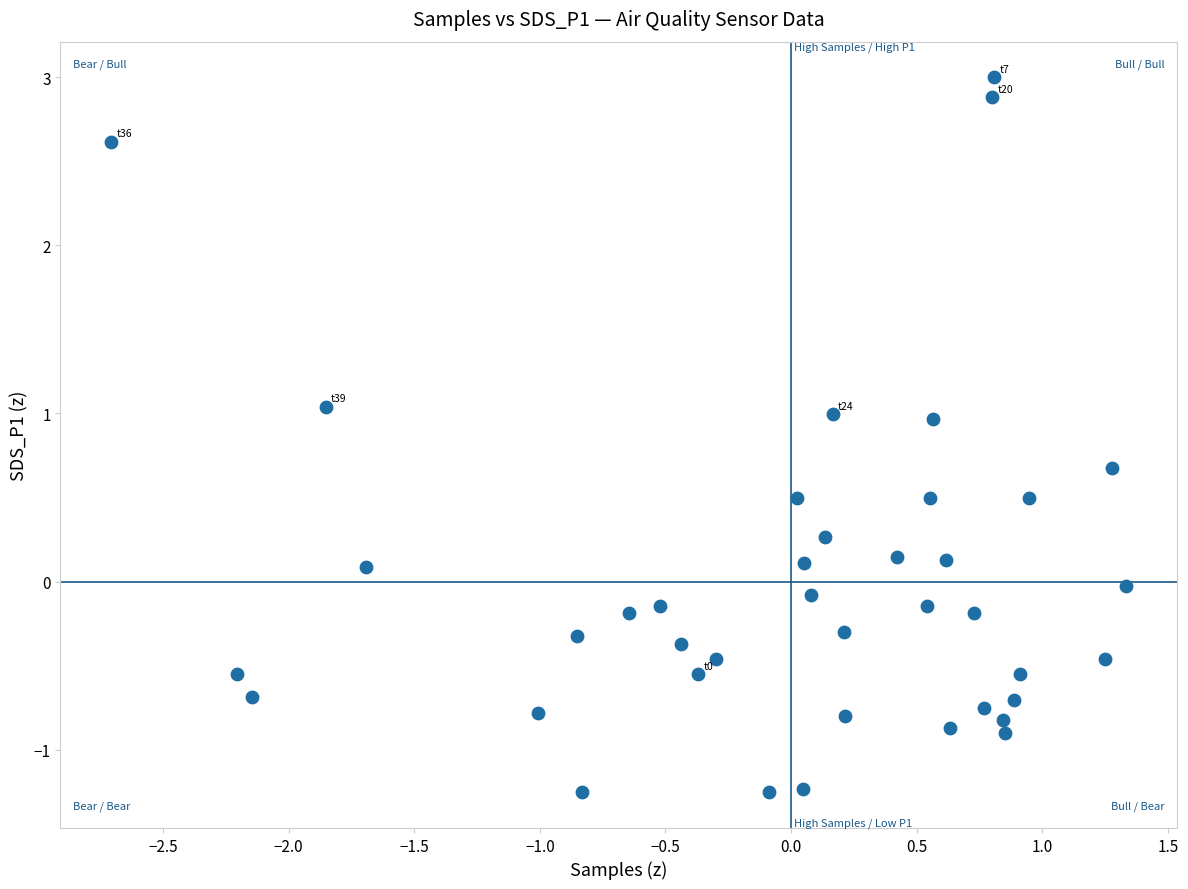

What is the range of X values (max minus min)?

4.0